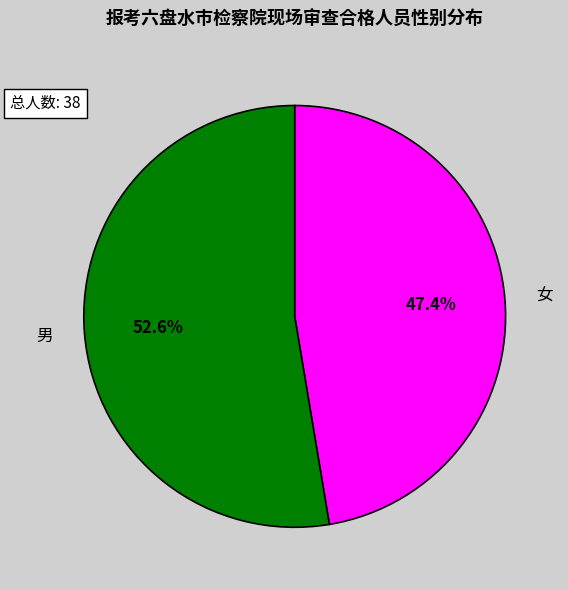

Rank the categories by value from lowest to highest.

女, 男